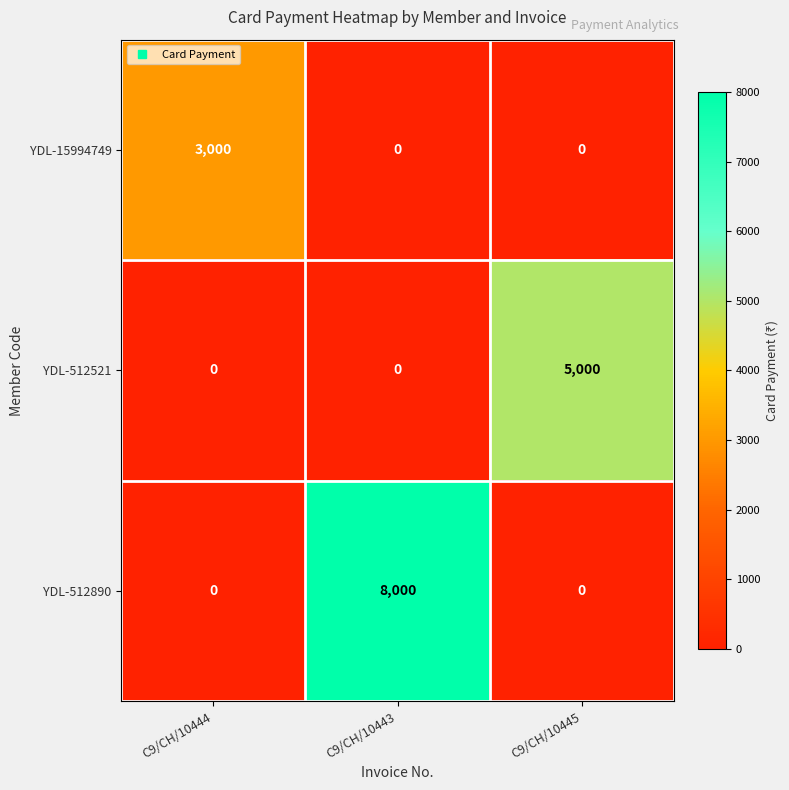

Which series has the largest range (max minus min)?

YDL-512890